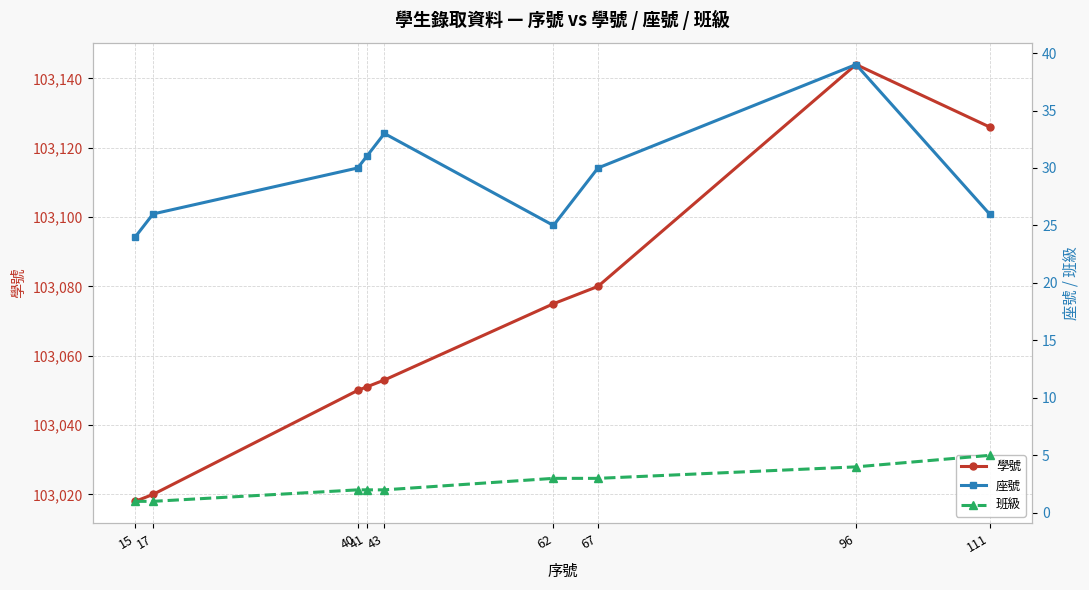

Does the chart display data point markers on the line(s)?

Yes